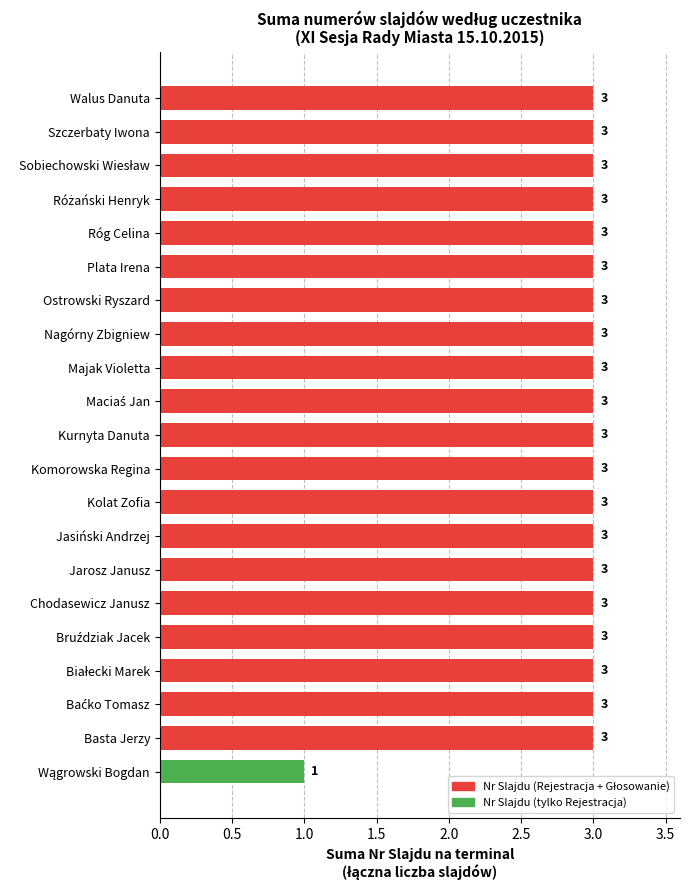

What is the sum of all values?

61